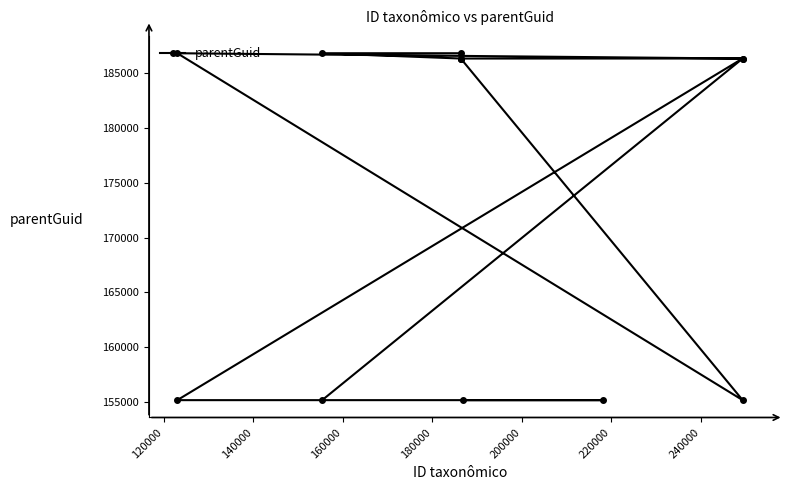

What is the maximum value shown in the chart?

186852